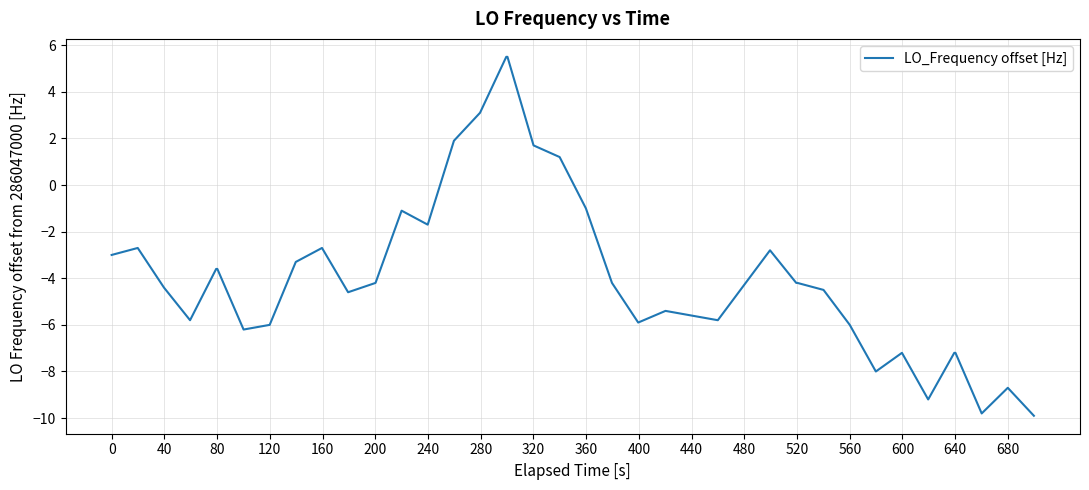

What is the difference between the maximum and minimum values?

15.4